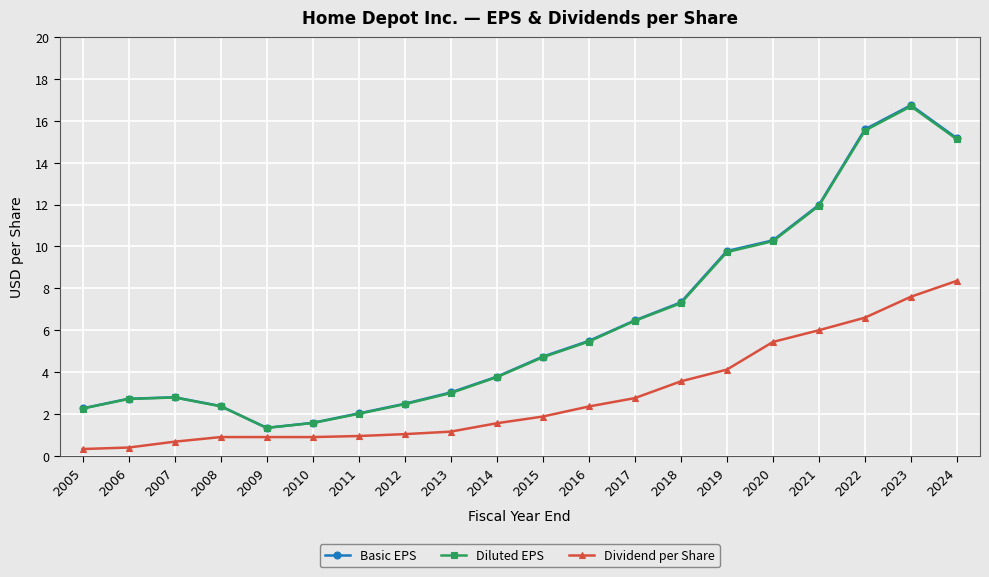

The Diluted EPS series shows 1.0 at 2008. True or false?

False